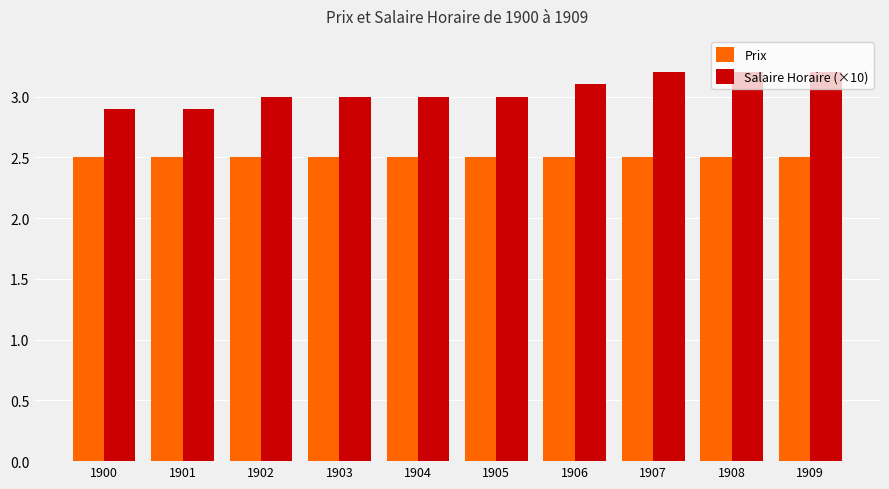

Are the bars grouped side by side (vs. stacked)?

Yes